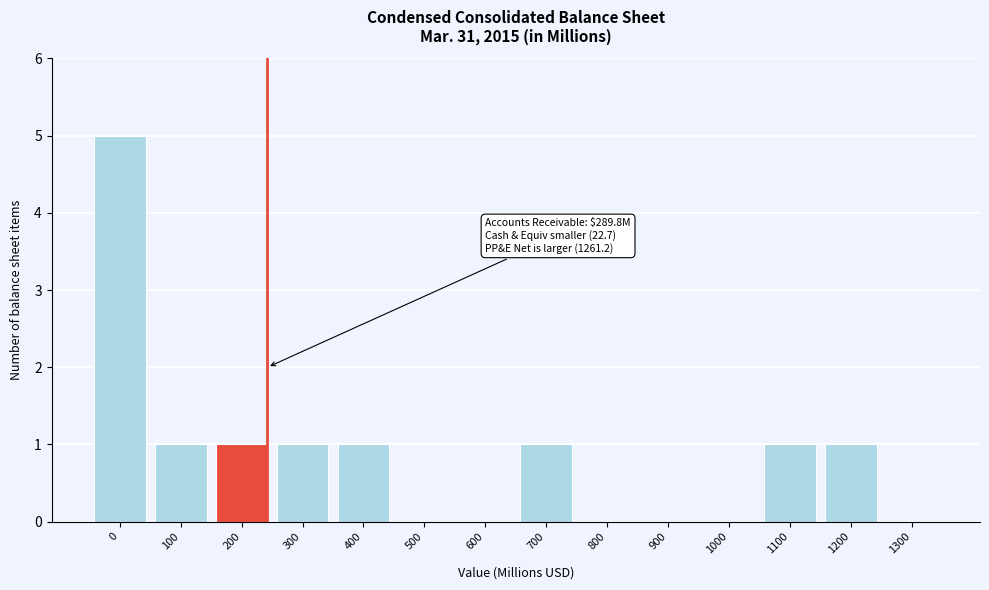

Reading left to right, what are all the values shown in this chart?

0=5	100=1	200=1	300=1	400=1	500=0	600=0	700=1	800=0	900=0	1000=0	1100=1	1200=1	1300=0